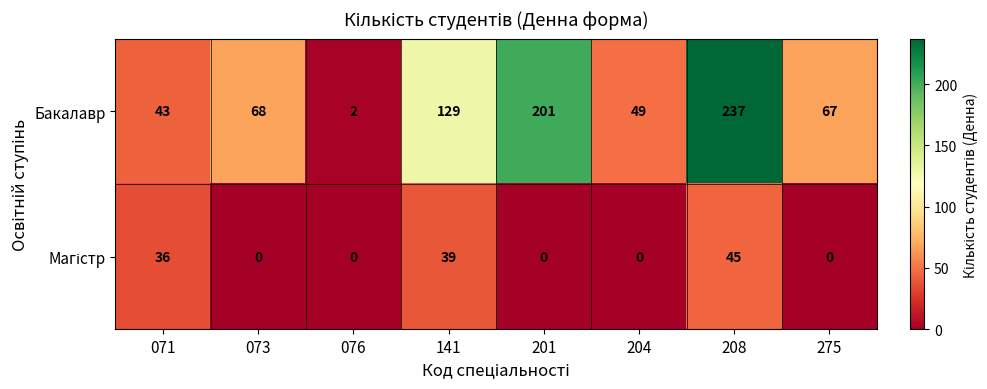

At how many categories does at least one series exceed 38?

7